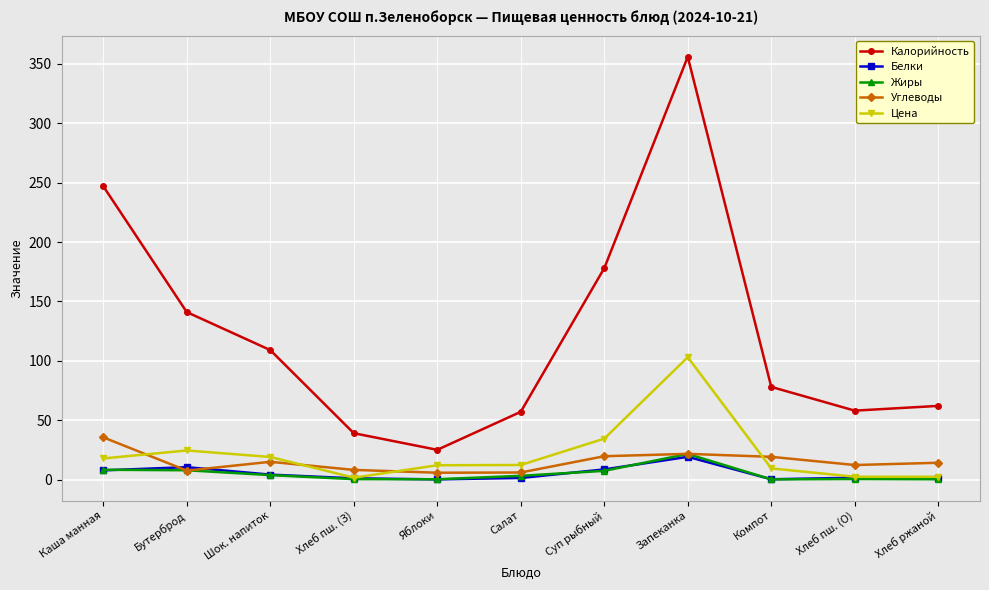

What is the value of the Белки point at the 3rd from the left?

4.1